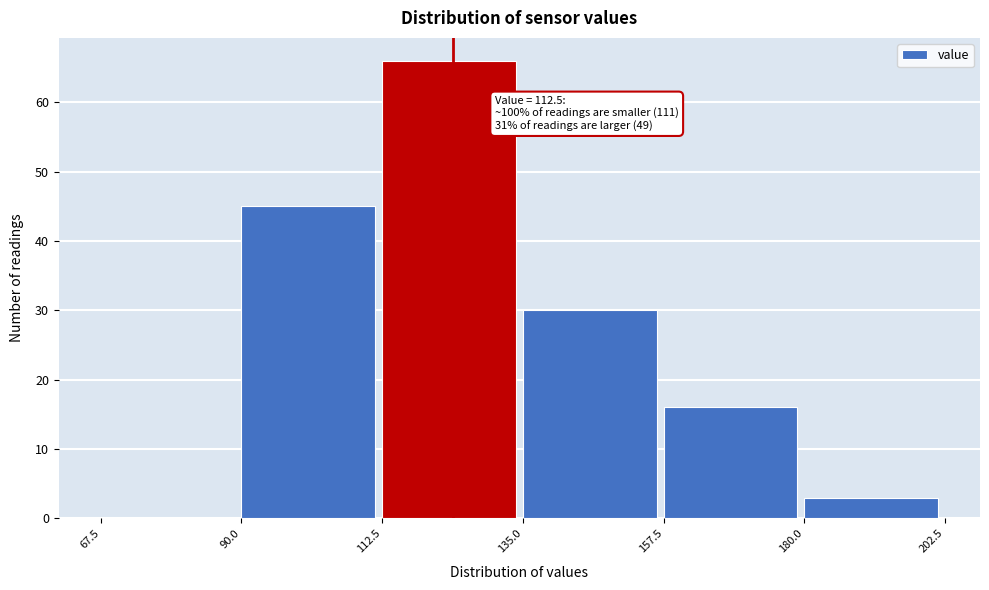

Which range on the x-axis has the tallest bar?

112.5 to 135.0